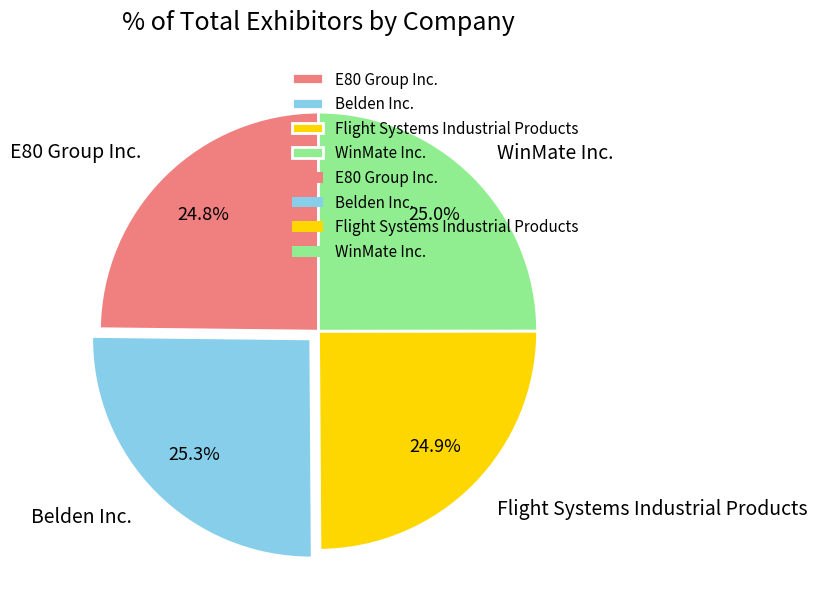

What is the ratio of the value at E80 Group Inc. to the value at Flight Systems Industrial Products?

1.0